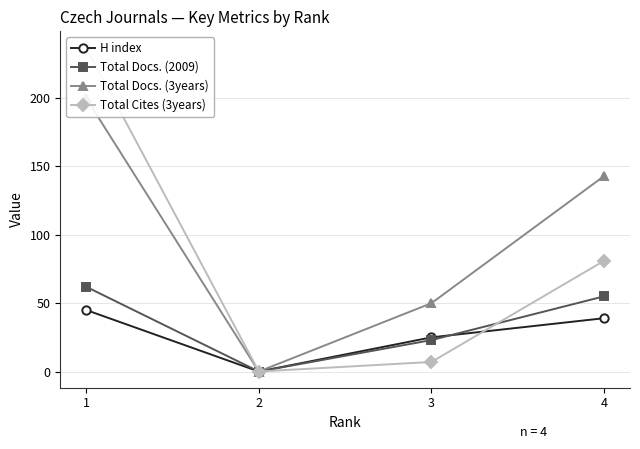

At which label is H index closest to 22?

3